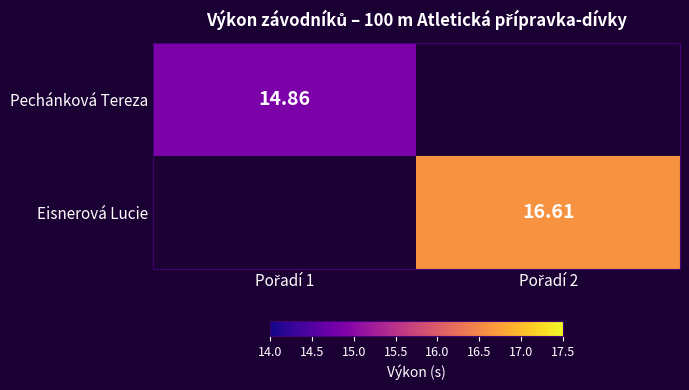

Which category has the highest value in the Pechánková Tereza series?

Pořadí 1